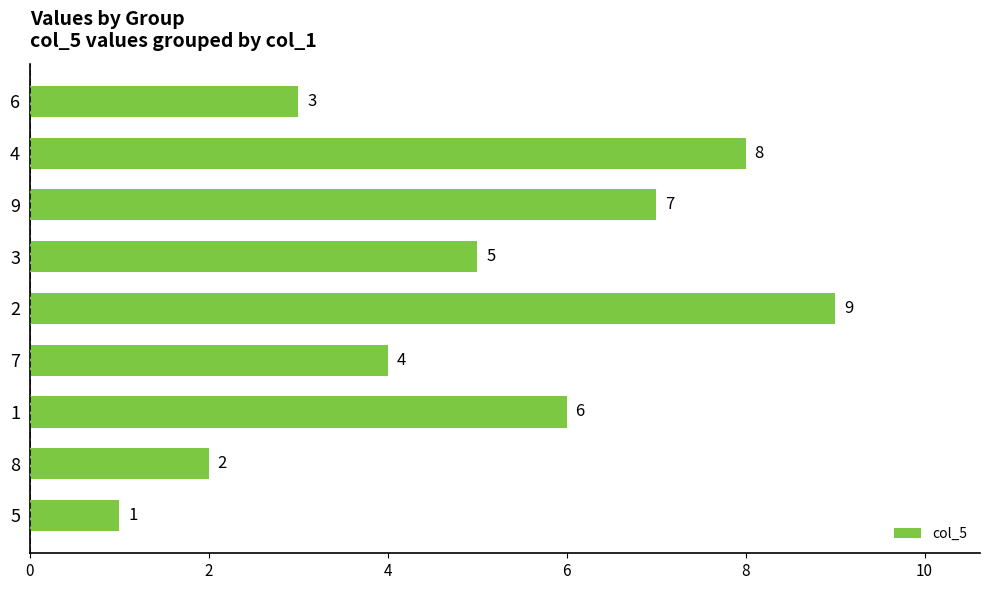

Reading top to bottom, extract all data points from this chart.

3	8	7	5	9	4	6	2	1